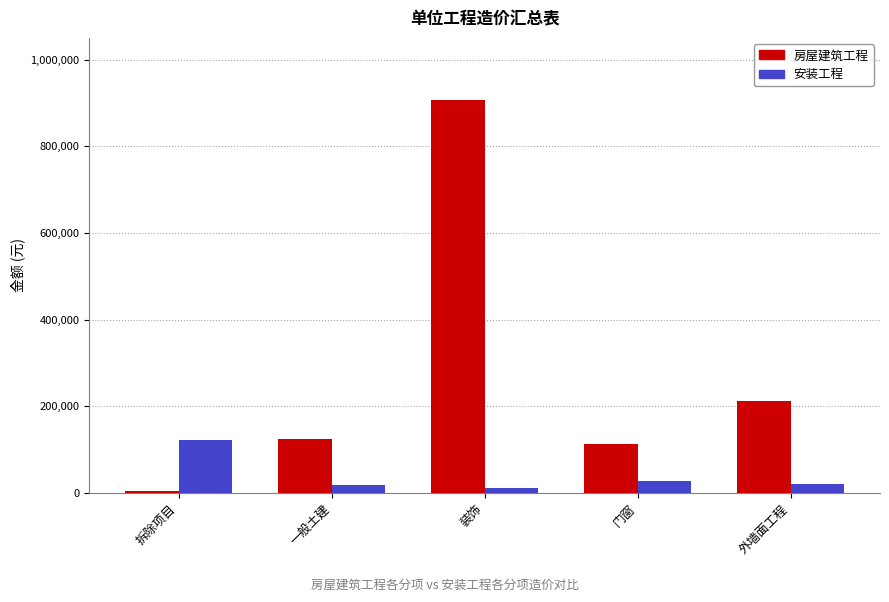

At how many categories does at least one series exceed 522122?

1